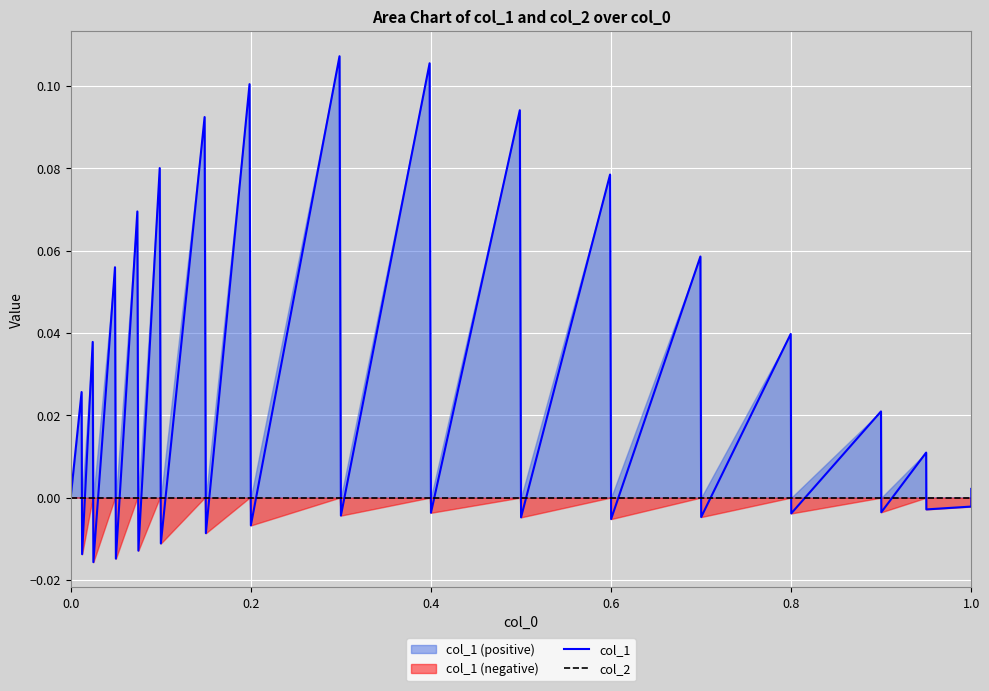

Reading left to right, list all the values displayed in this chart.

col_1: 0.0	0.0	-0.0	0.0	-0.0	0.1	-0.0	0.1	-0.0	0.1	-0.0	0.1	-0.0	0.1	-0.0	0.1	-0.0	0.1	-0.0	0.1	-0.0	0.1	-0.0	0.1	-0.0	0.0	-0.0	0.0	-0.0	0.0	-0.0	-0.0	0.0
col_2: 0.0	0.0	0.0	0.0	0.0	0.0	0.0	0.0	0.0	0.0	0.0	0.0	0.0	0.0	0.0	0.0	0.0	0.0	0.0	0.0	0.0	0.0	0.0	0.0	0.0	0.0	0.0	0.0	0.0	0.0	0.0	0.0	0.0